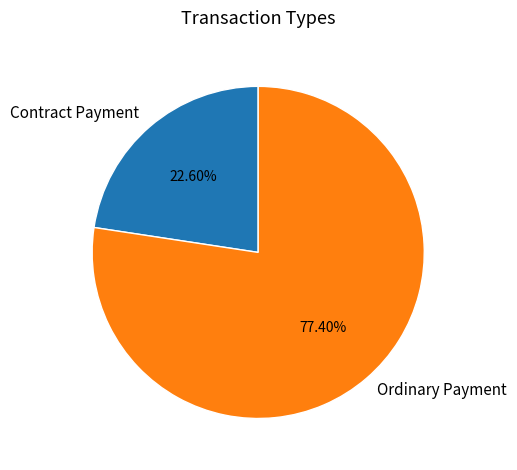

Count the number of slices in the pie.

2